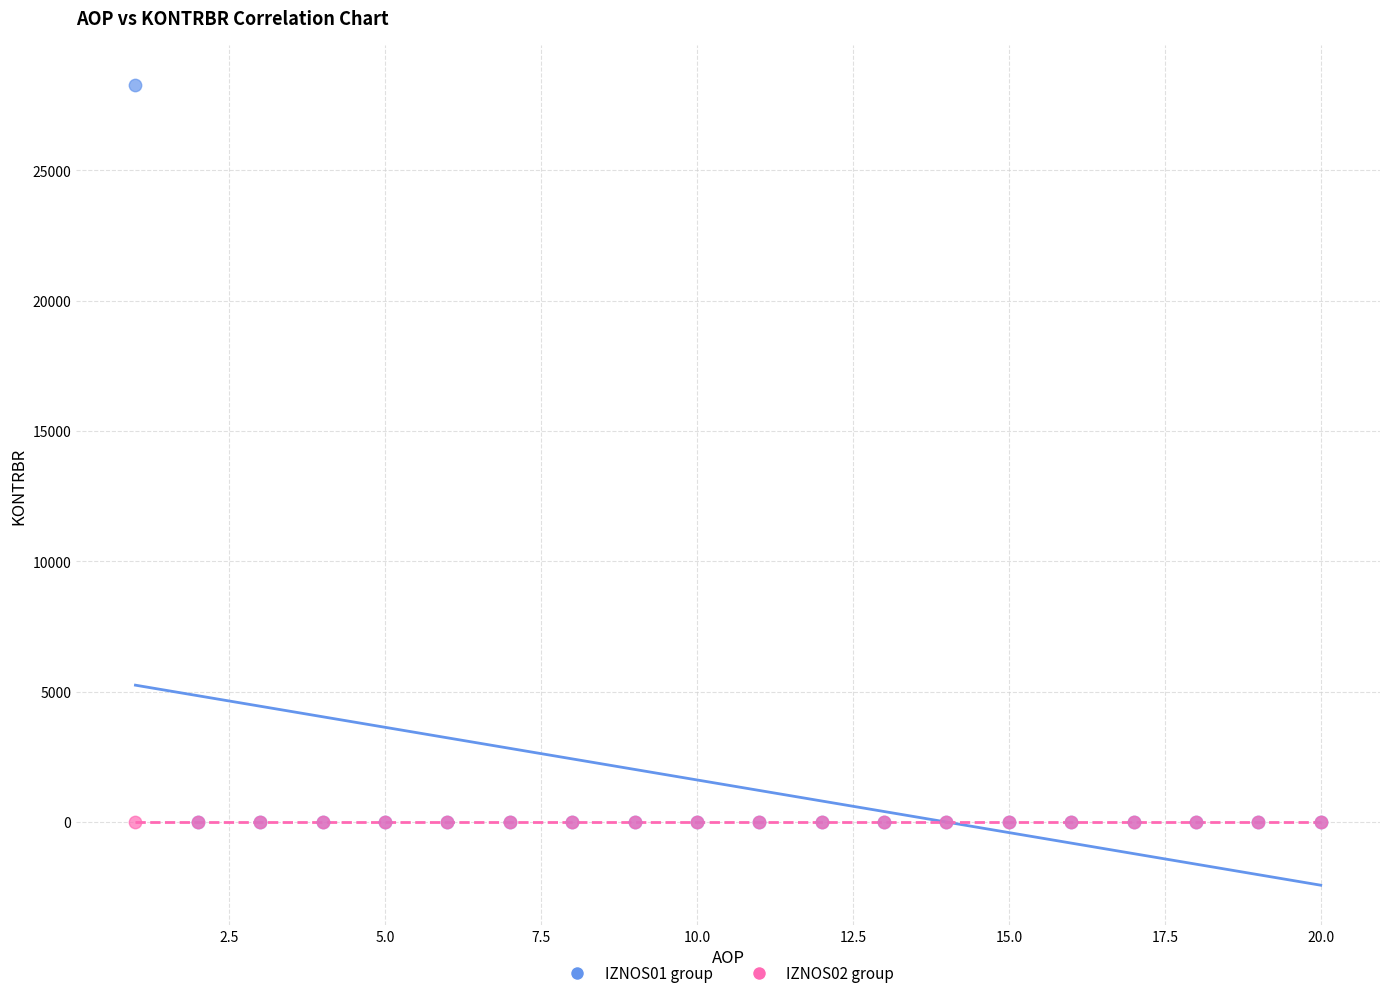

Which series contains the highest Y value?

IZNOS01 group